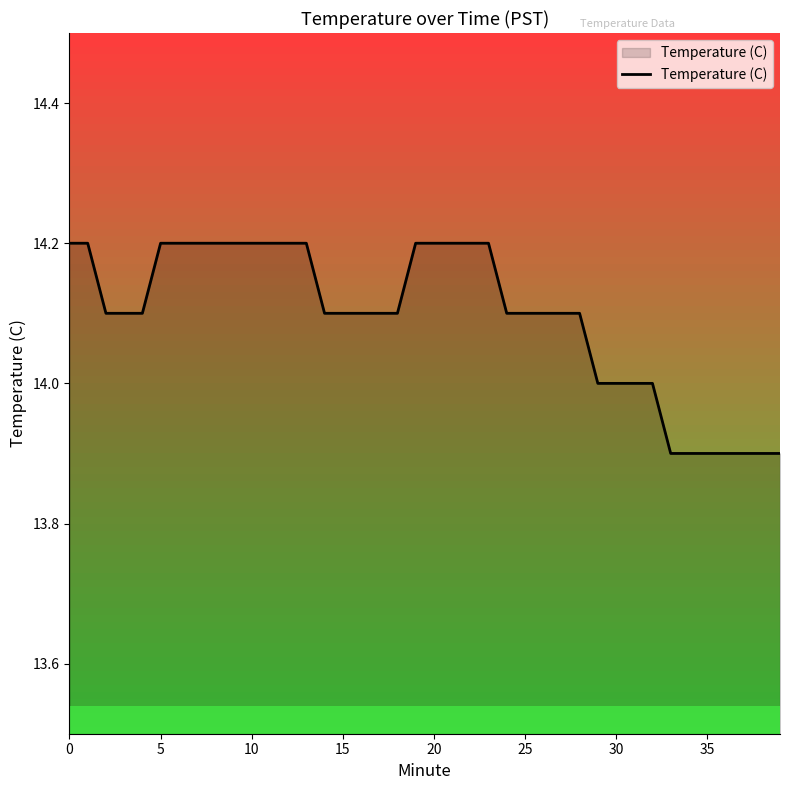

What is the difference between the maximum and minimum values?

0.3